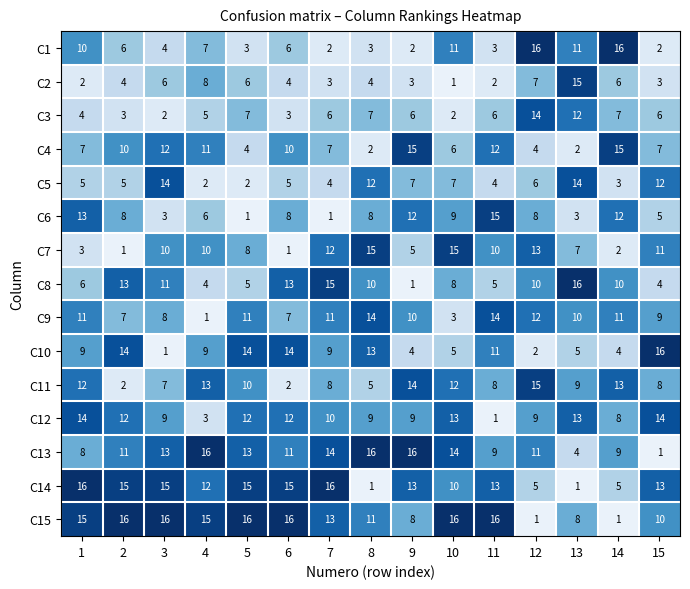

What is the sum of the C13 values at 9 and 7?

30